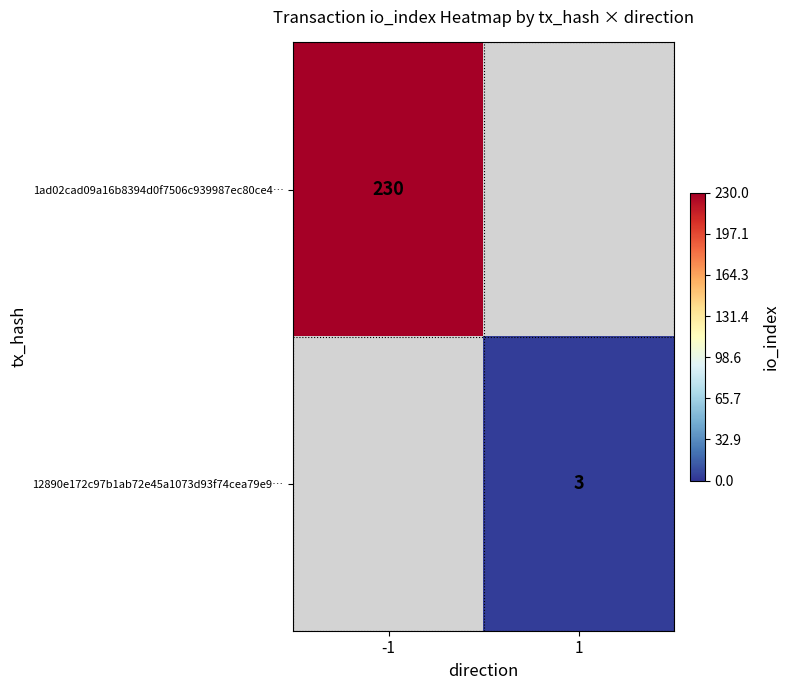

Is it true that 12890e172c97b1ab72e45a1073d93f74cea79e9… equals 5 at 1?

False